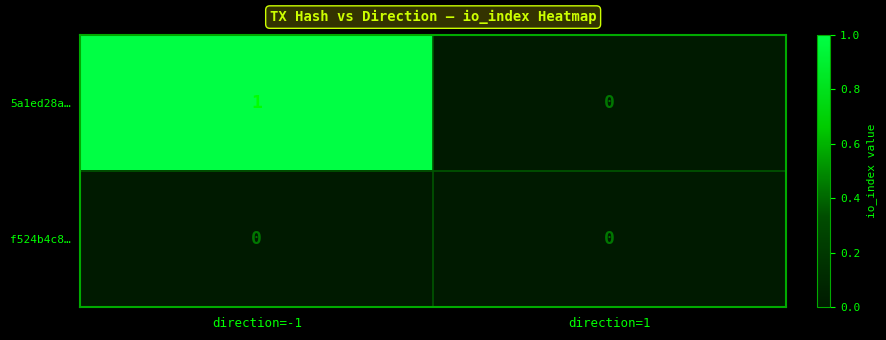

At which label is 5a1ed28a… closest to 0?

direction=1